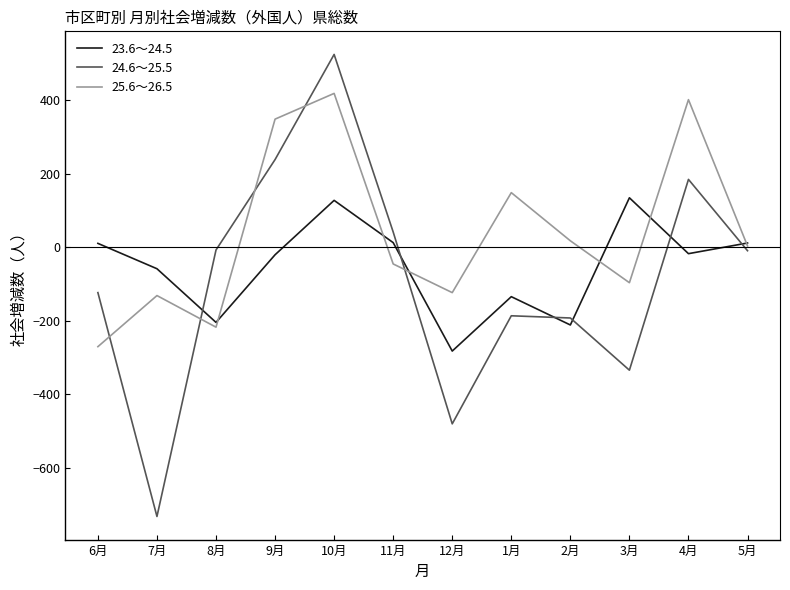

At which category does 23.6～24.5 reach its first local peak?

10月